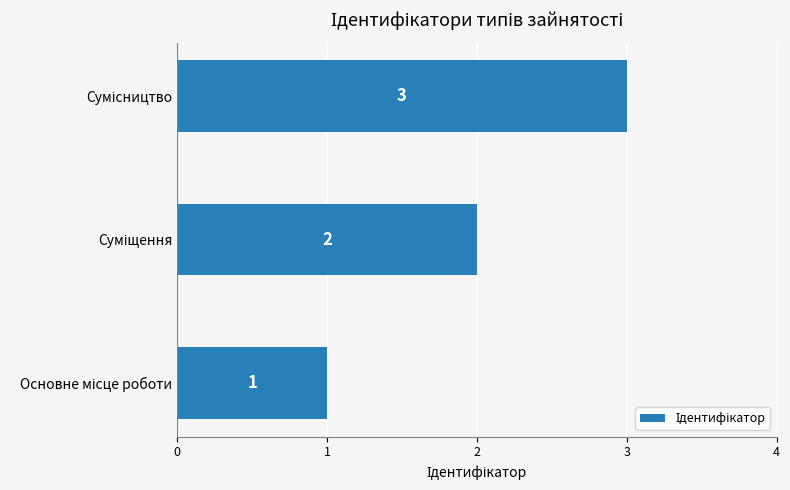

What is the maximum value shown in the chart?

3